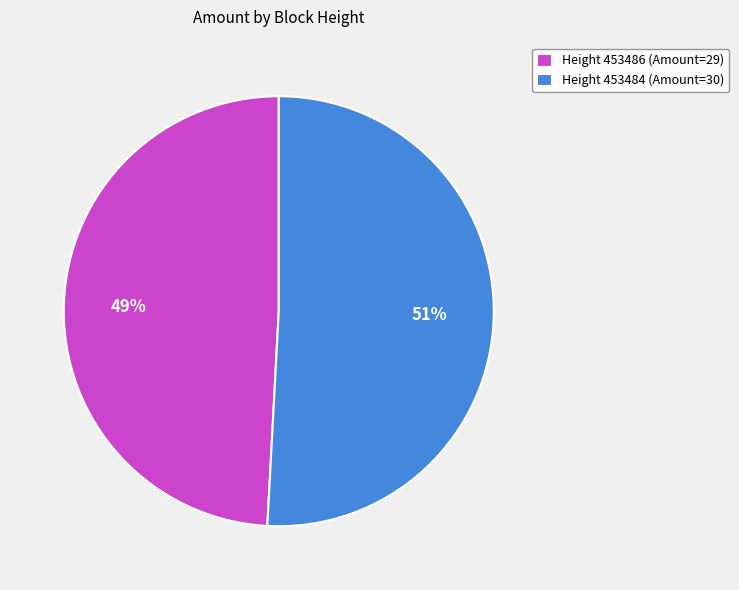

How many segments does this pie chart have?

2